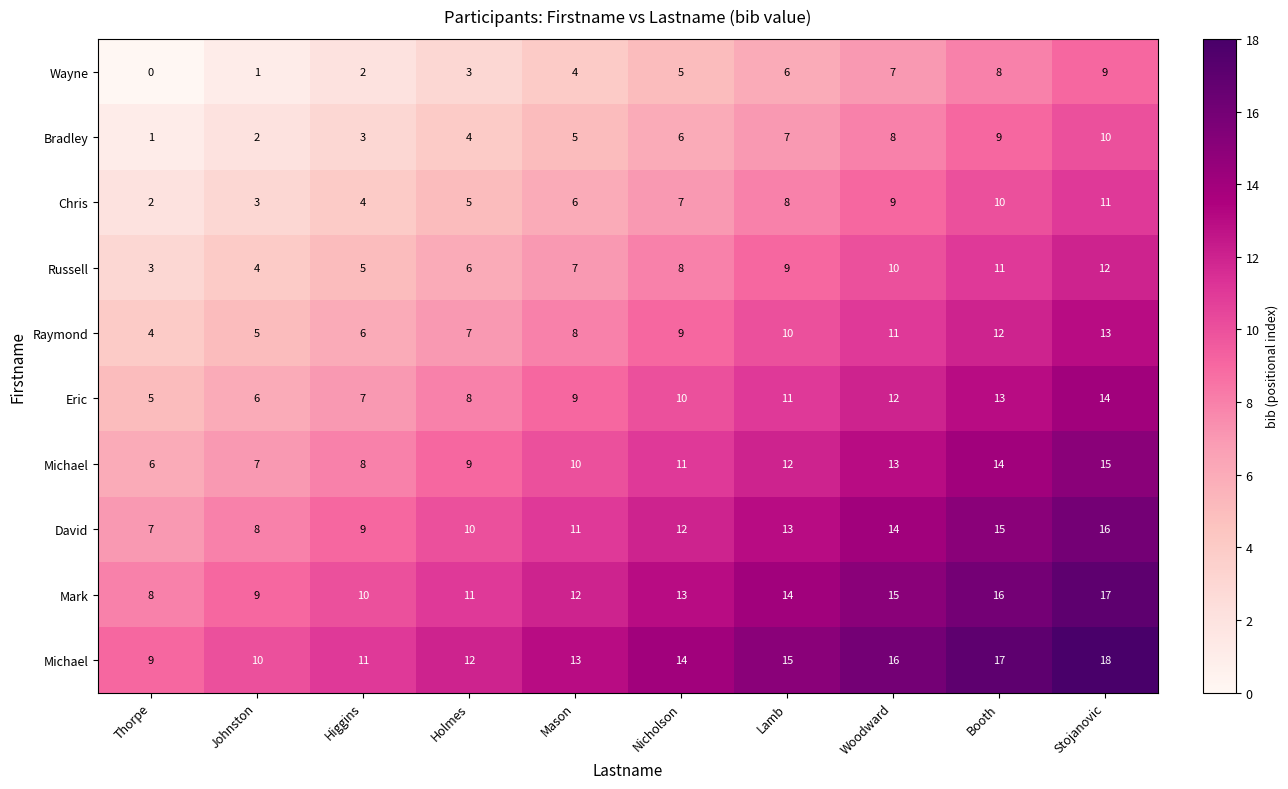

Which label corresponds to the smallest value in the chart?

Thorpe